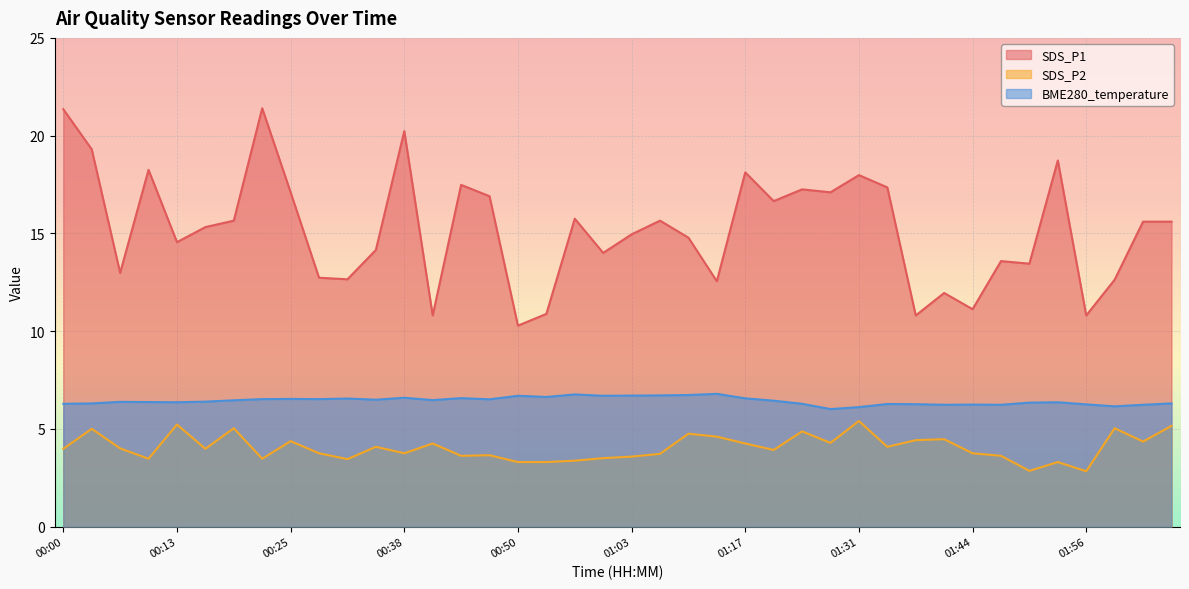

Between 00:25 and 00:32, which is larger?

00:25